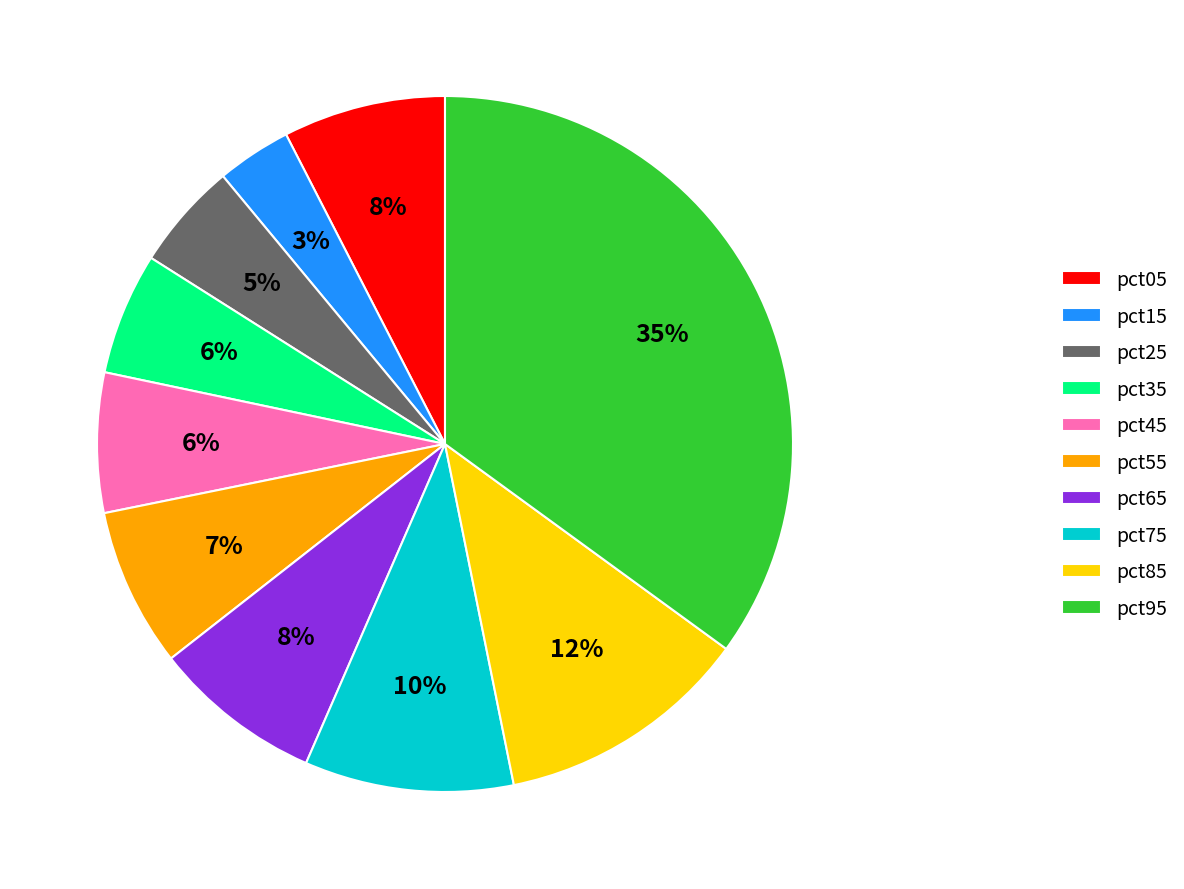

Which slice is the smallest?

pct15